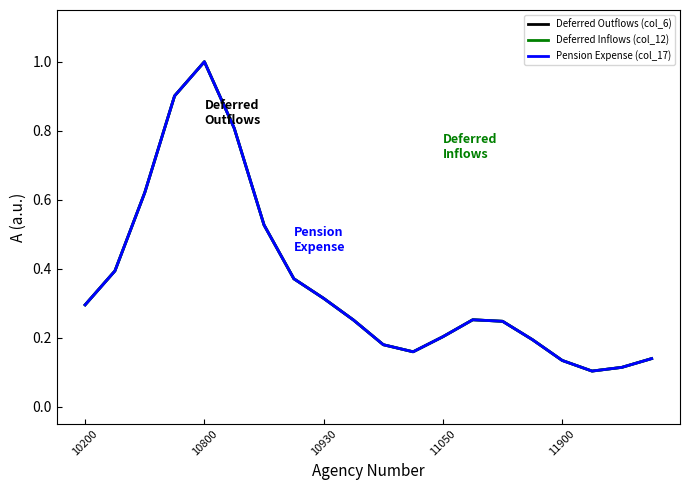

What is the highest value of the Deferred Outflows (col_6) series?

1.0